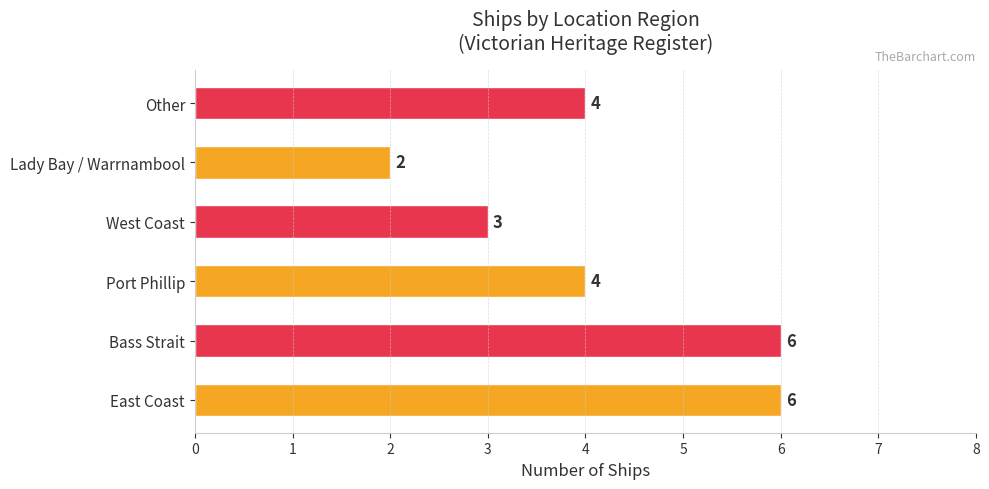

Is it true that the value at Lady Bay / Warrnambool is 1?

False